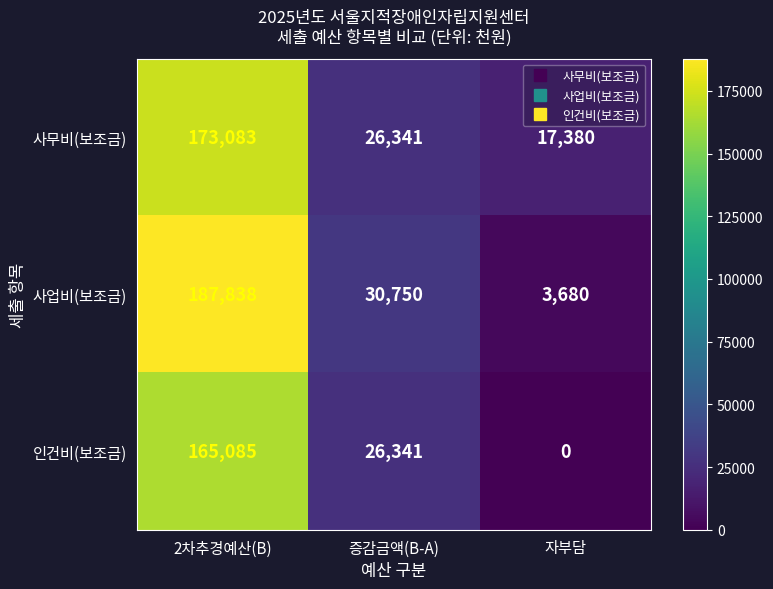

Where does the 사무비(보조금) series first go above 26341?

2차추경예산(B)